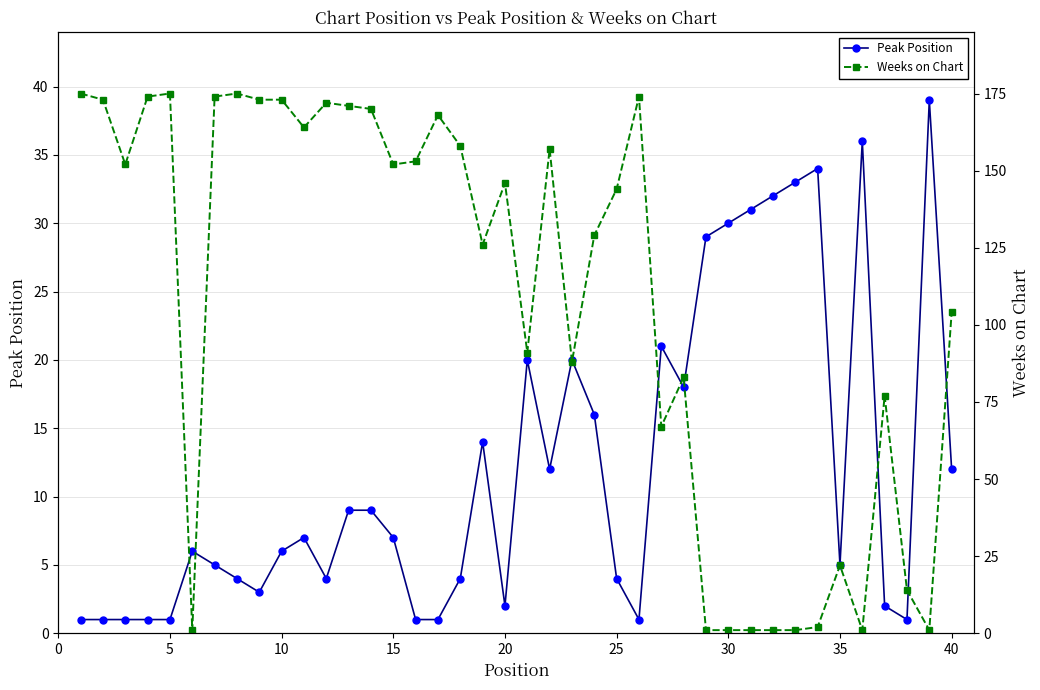

Rank the series by their maximum value, from highest to lowest.

Weeks on Chart, Peak Position